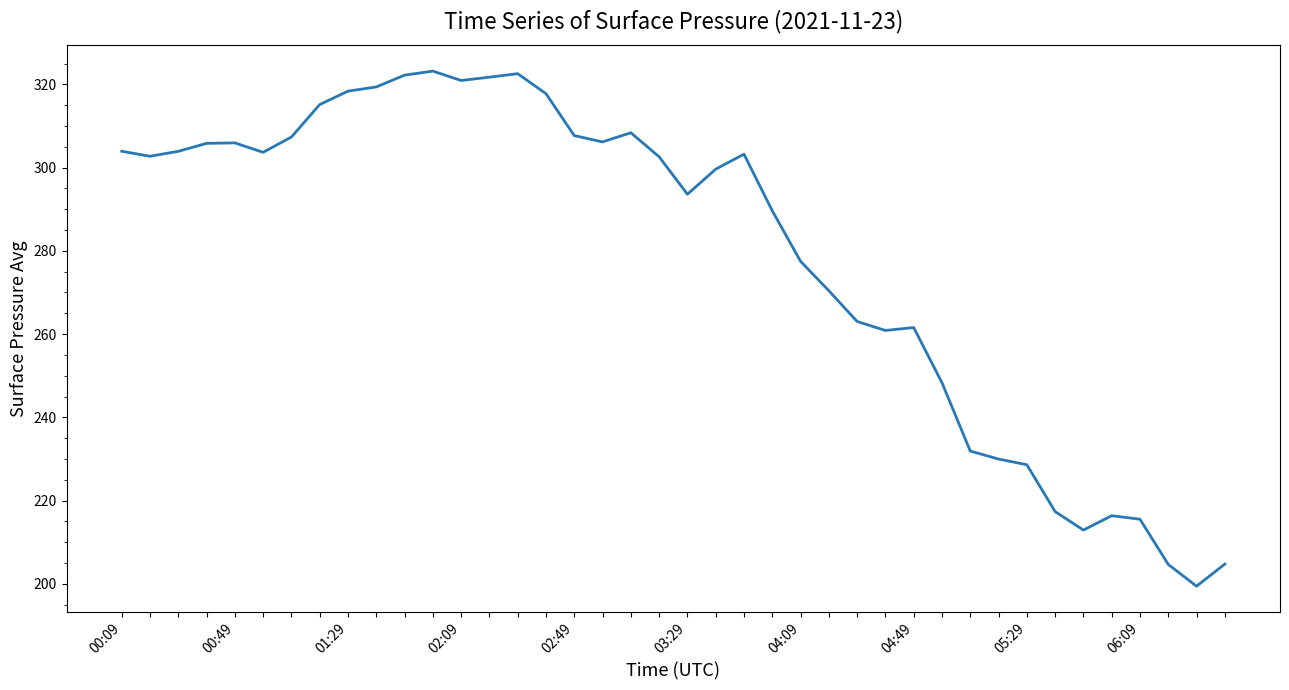

What is the smallest value displayed?

199.4